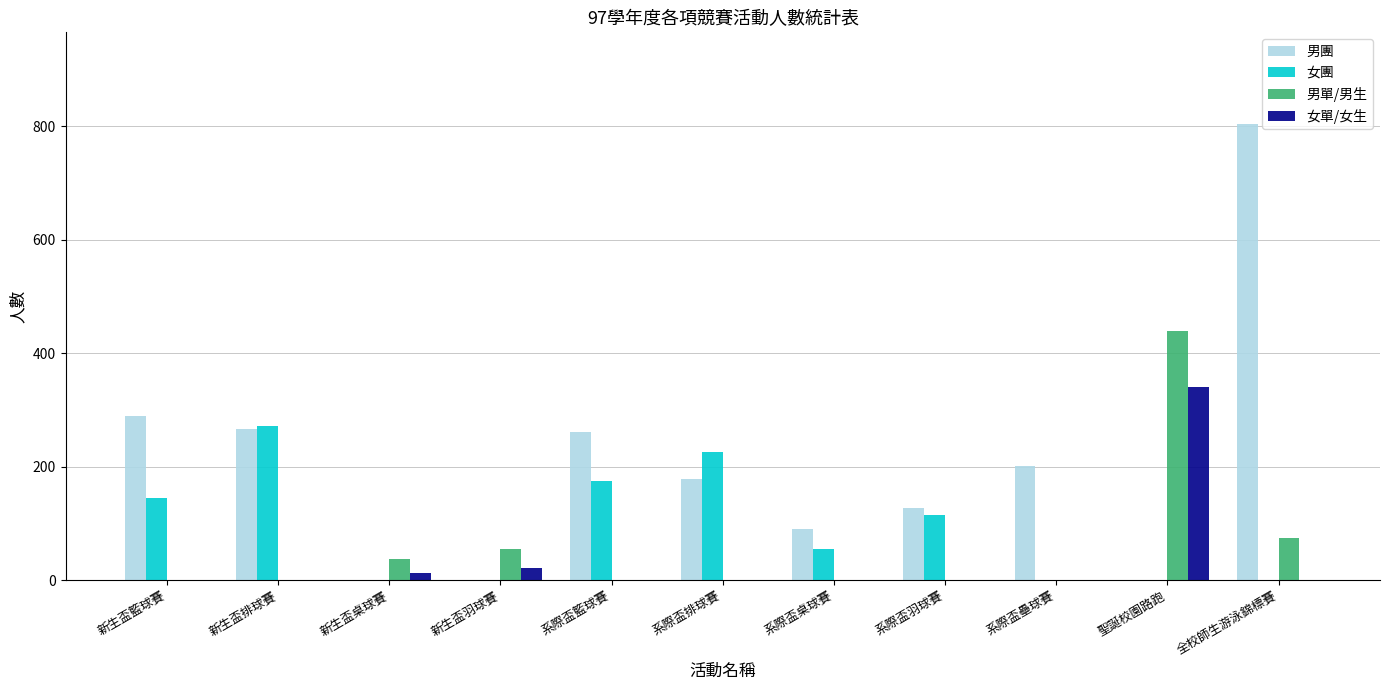

Are the bars horizontal?

No